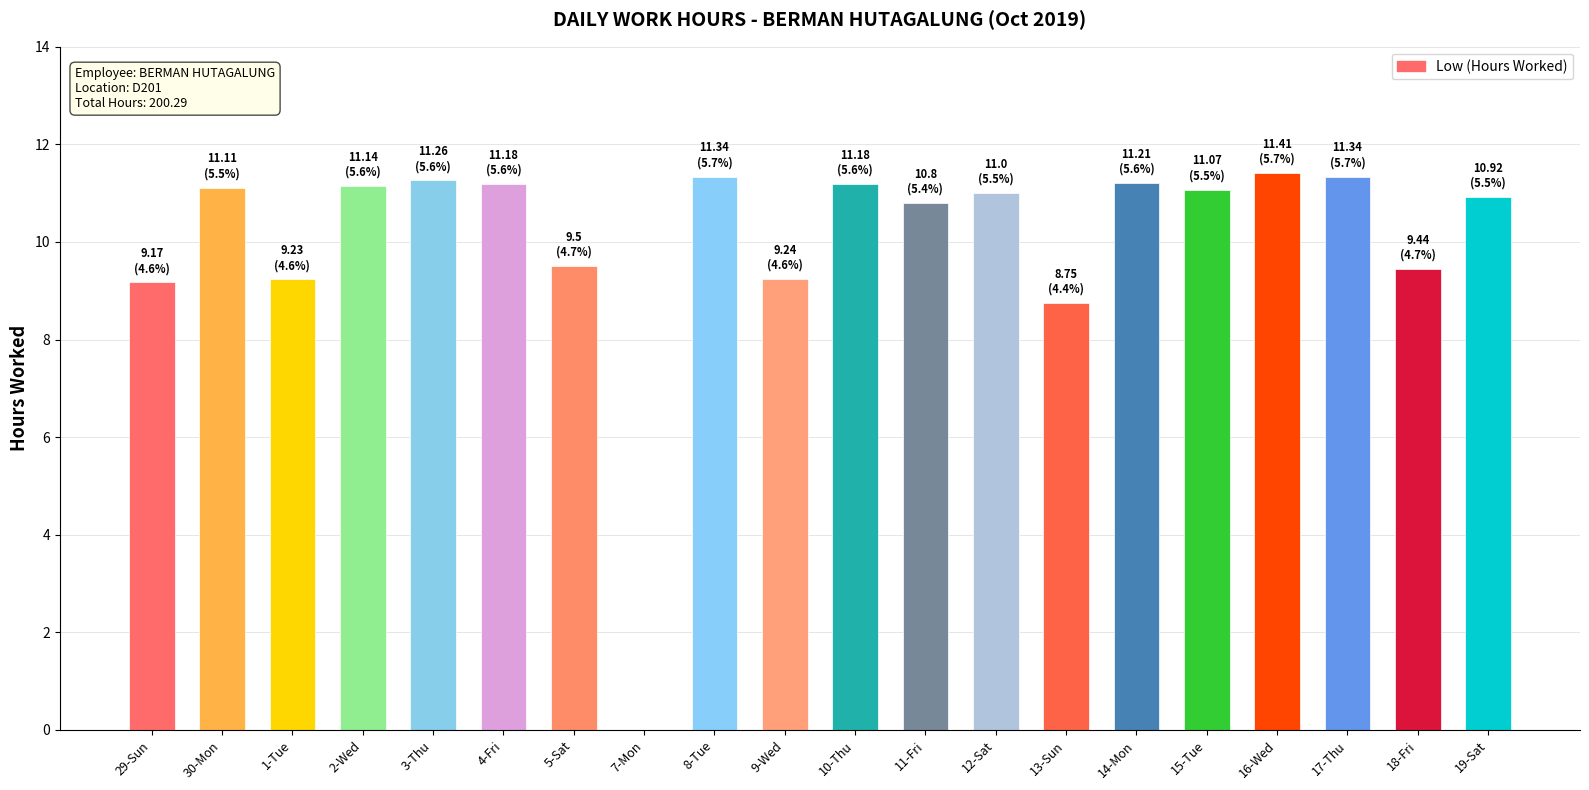

Are the bars horizontal?

No